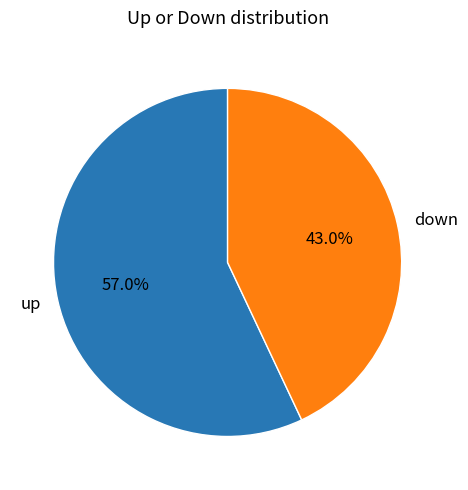

What is the largest slice in the pie chart?

up